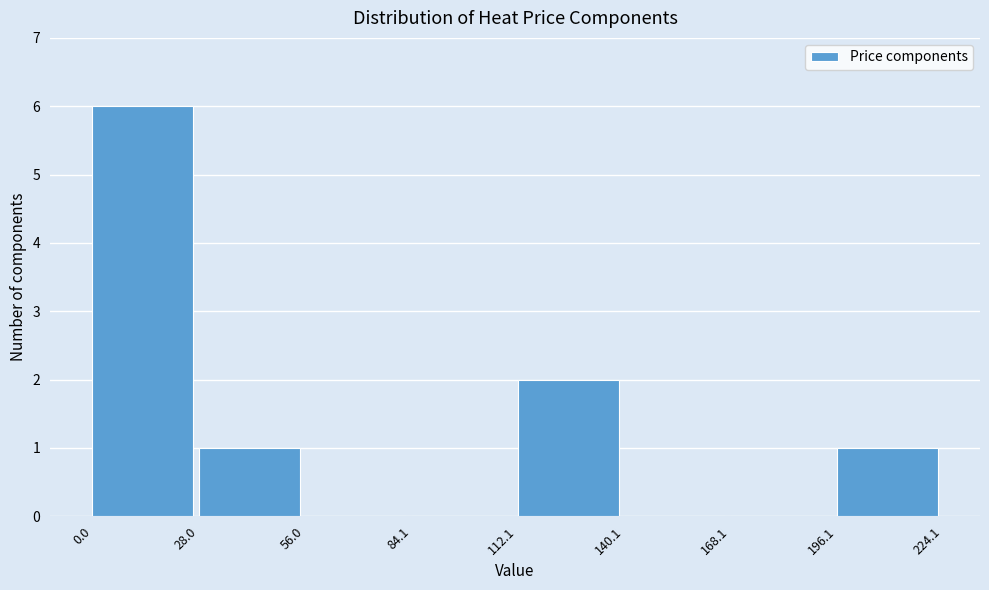

Over which range of the x-axis is the bar tallest?

0.0 to 28.0